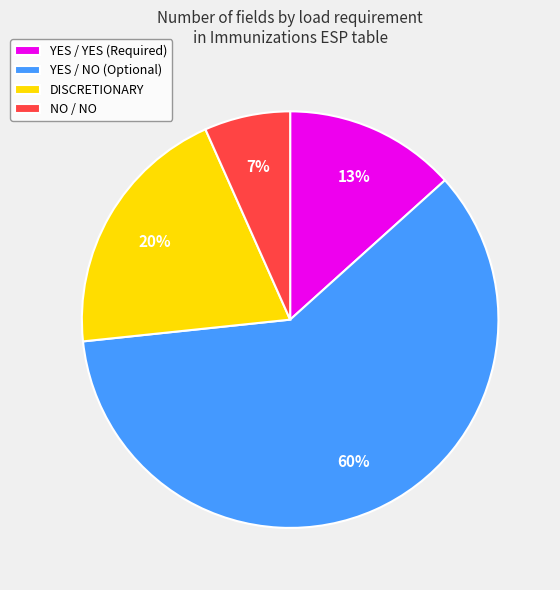

To the nearest percent, what percentage of the pie is NO / NO?

7%